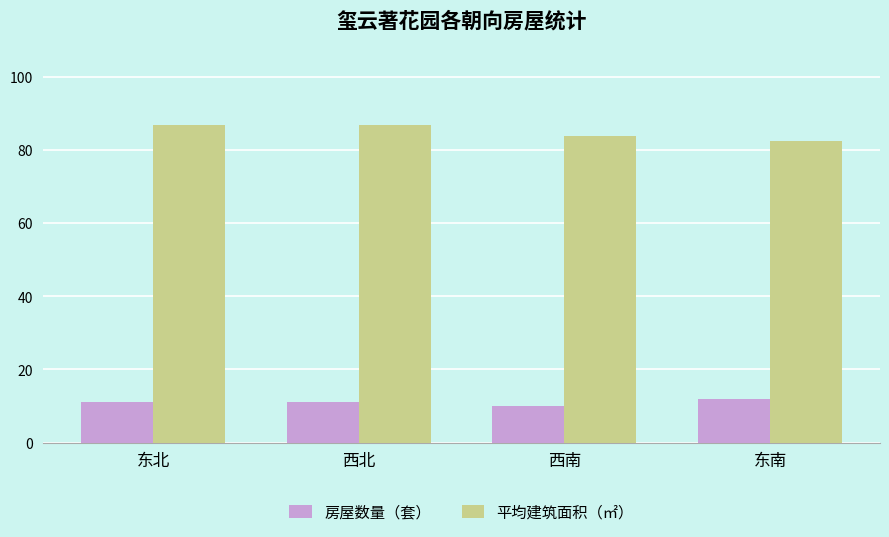

What are all the series names shown in the legend?

房屋数量（套）, 平均建筑面积（㎡）